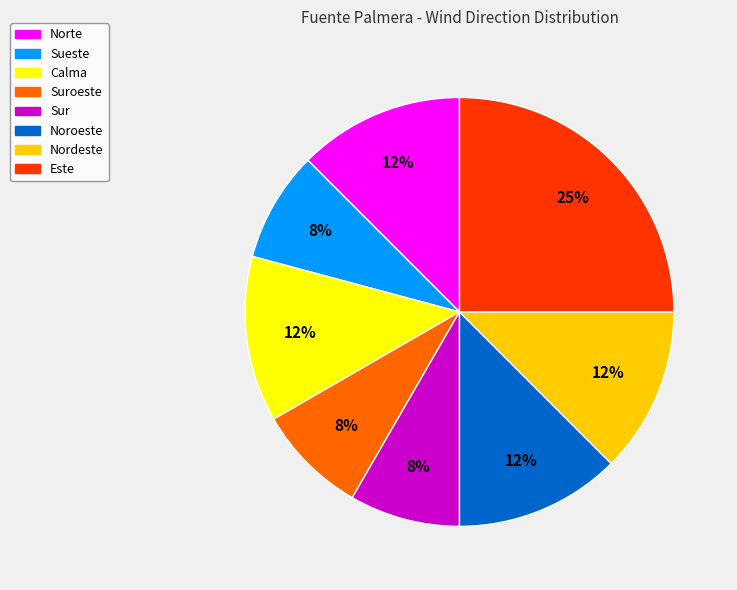

To the nearest percent, what is the difference between the largest and smallest slice percentages?

17%